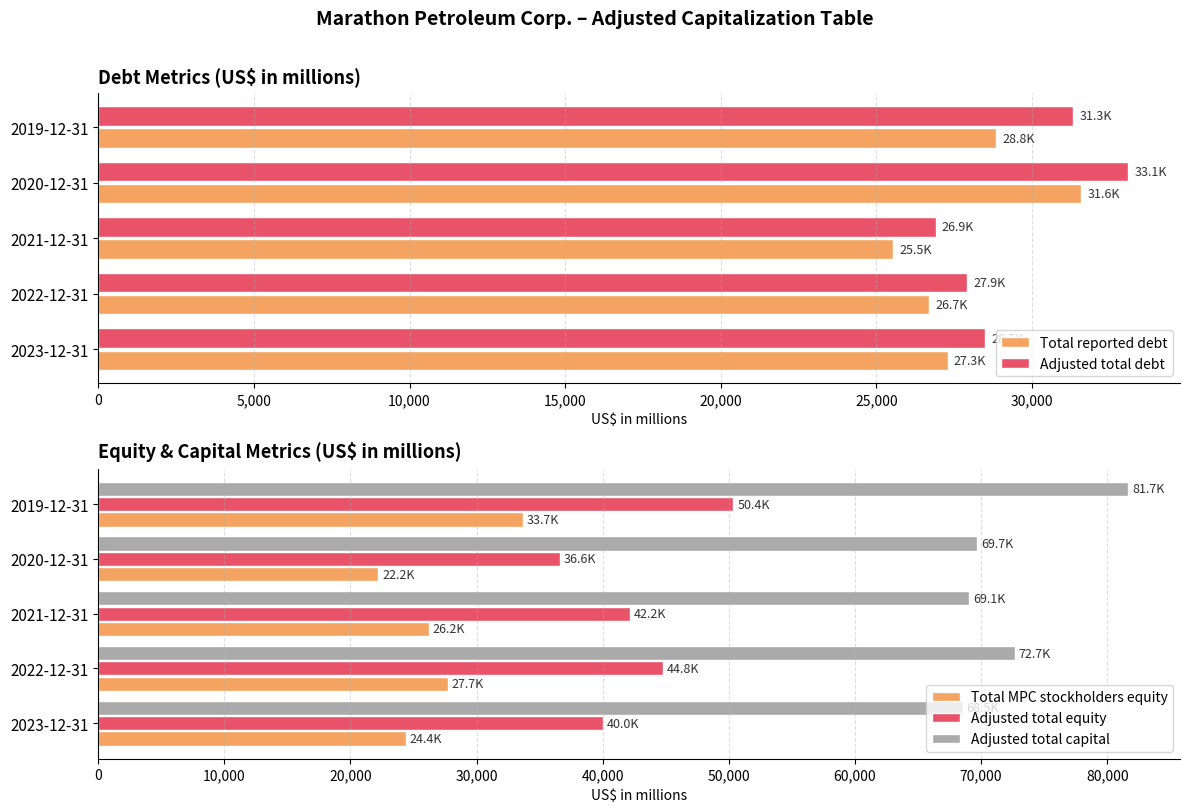

How many values in the Adjusted total debt series are below 28501?

2